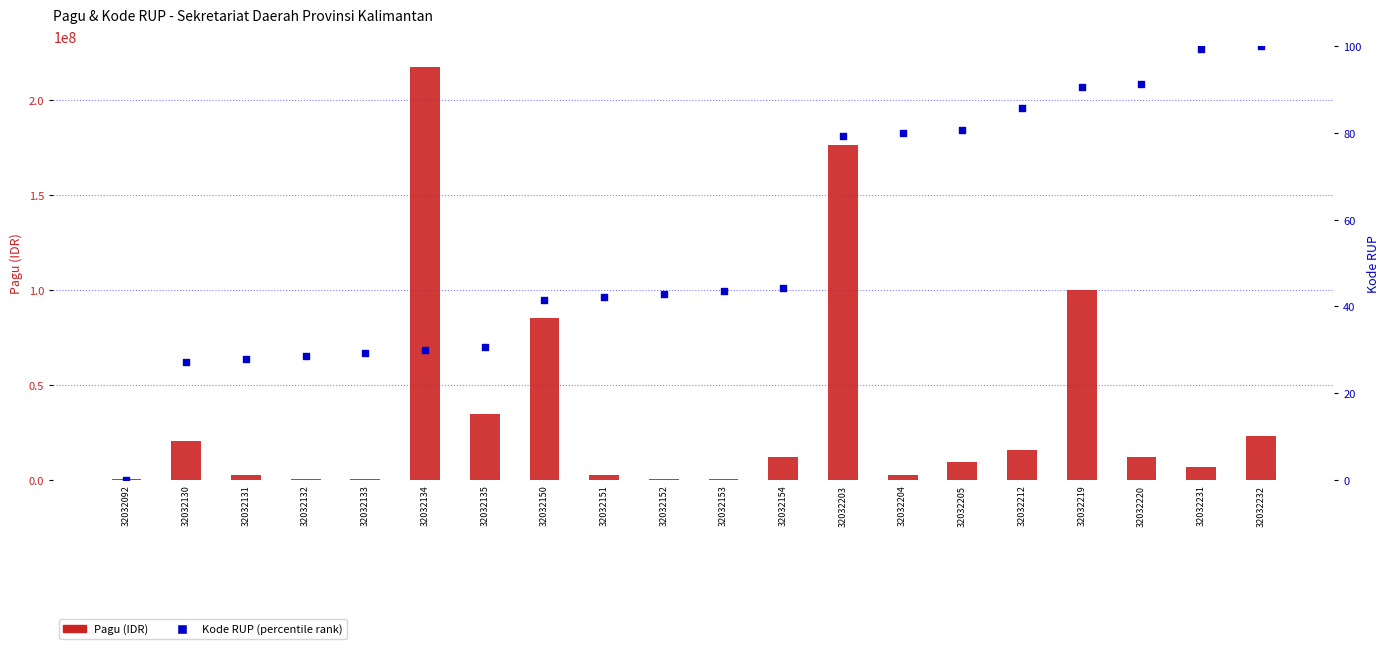

What are all the series names shown in the legend?

Pagu (IDR), Kode RUP (percentile rank)